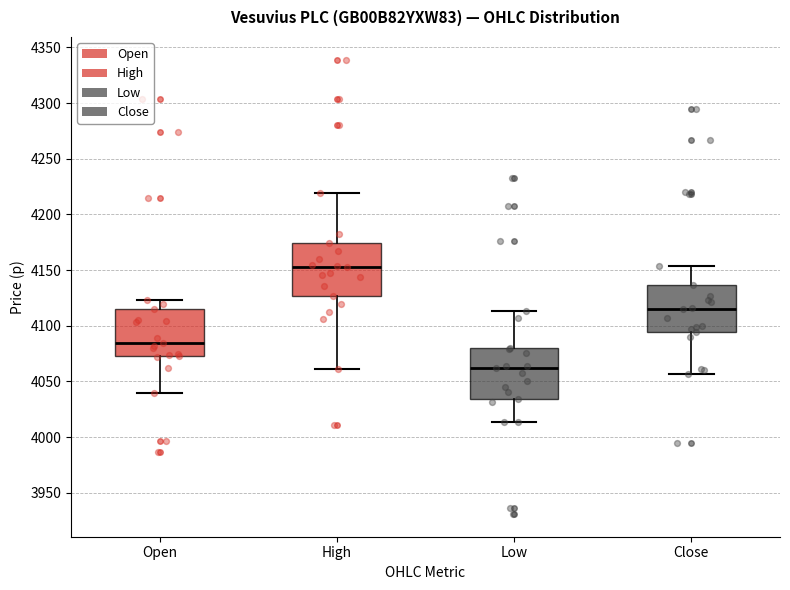

Which box has the highest median line?

High